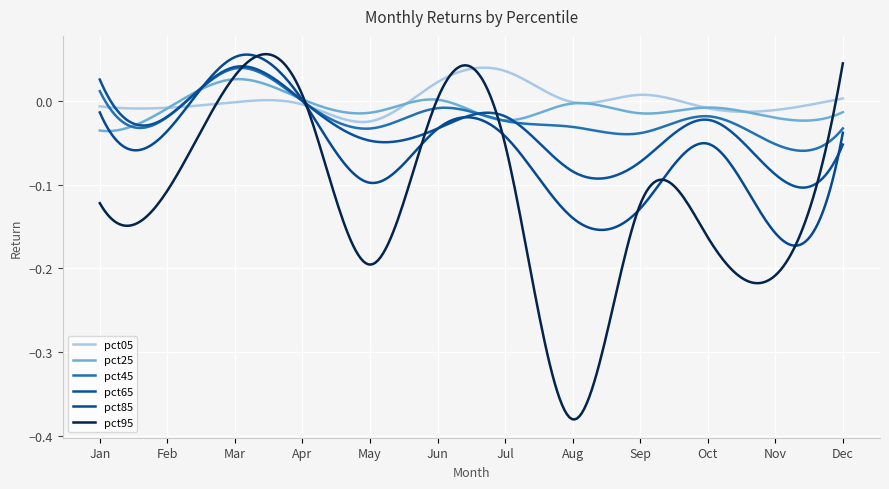

Which series has the largest total across all categories?

pct05